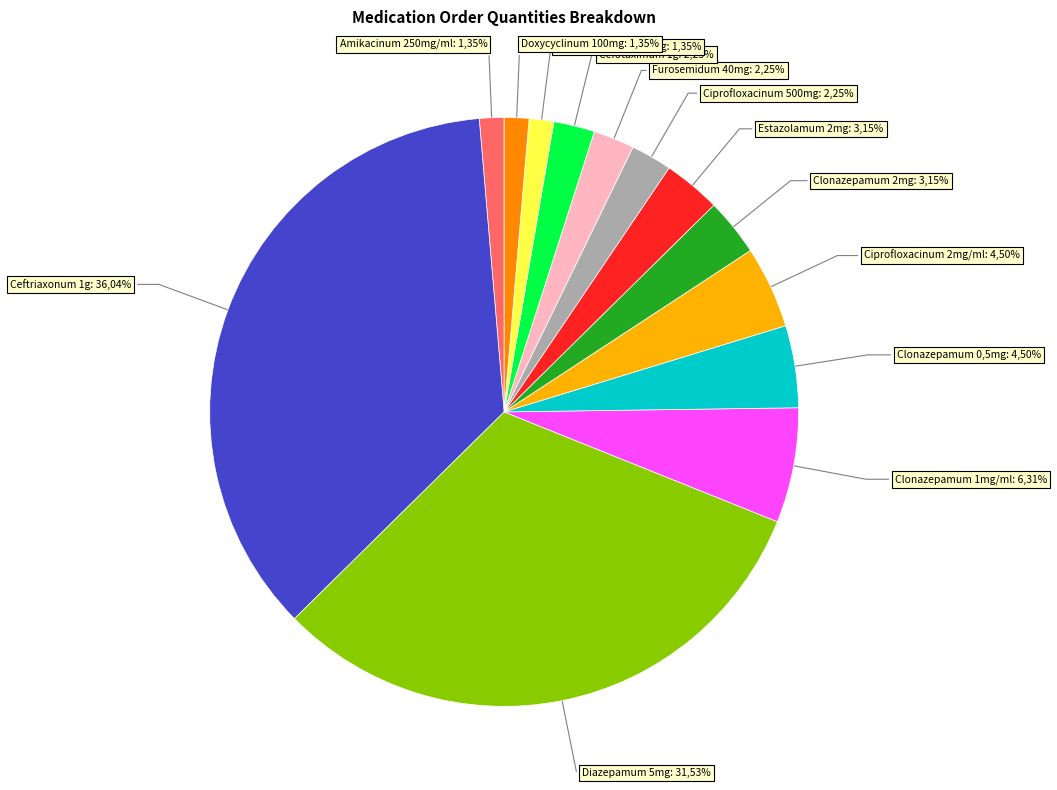

Count the number of slices in the pie.

13